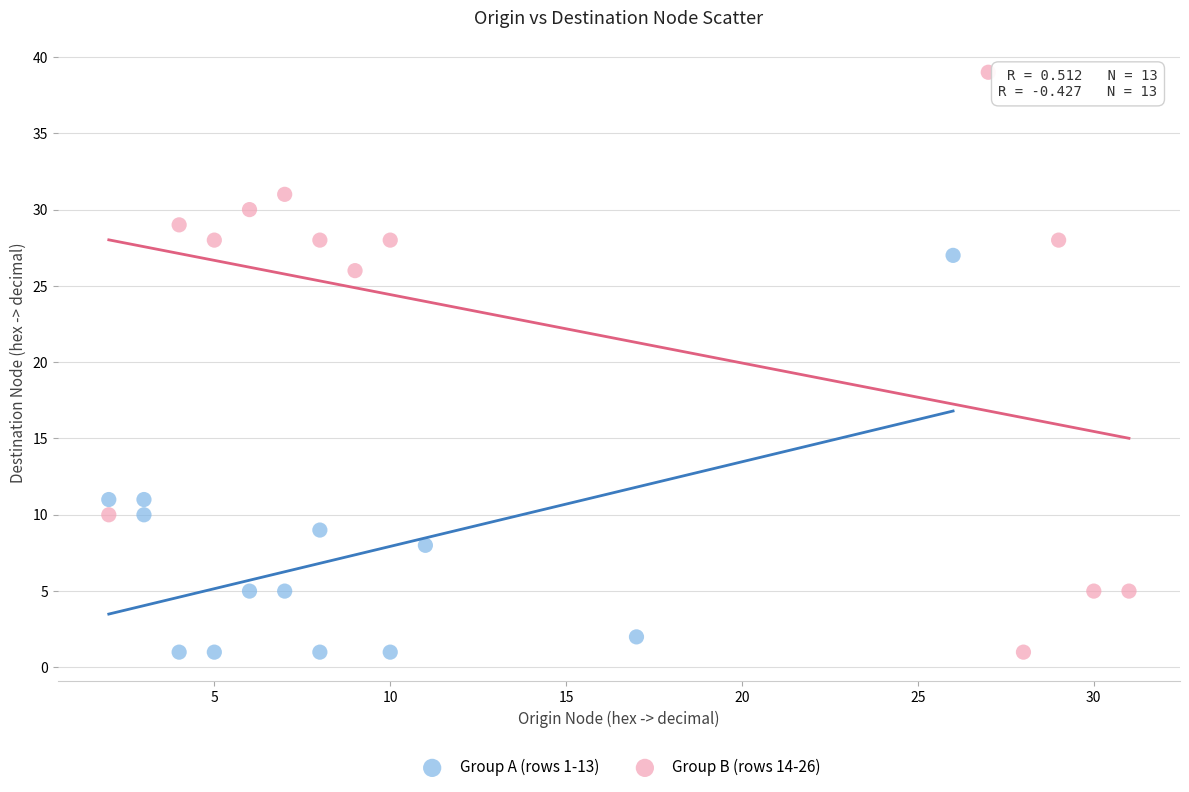

Which series has the widest spread of Y values?

Group B (rows 14-26)